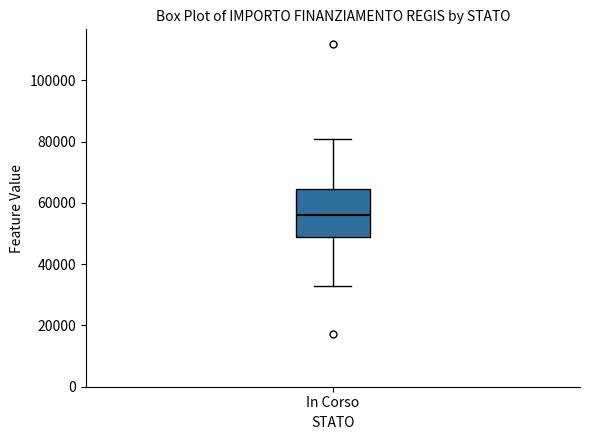

Where is the lower edge of the box for In Corso on the y-axis? The values are not printed on the chart, so give them approximately, as read against the axis.

50000